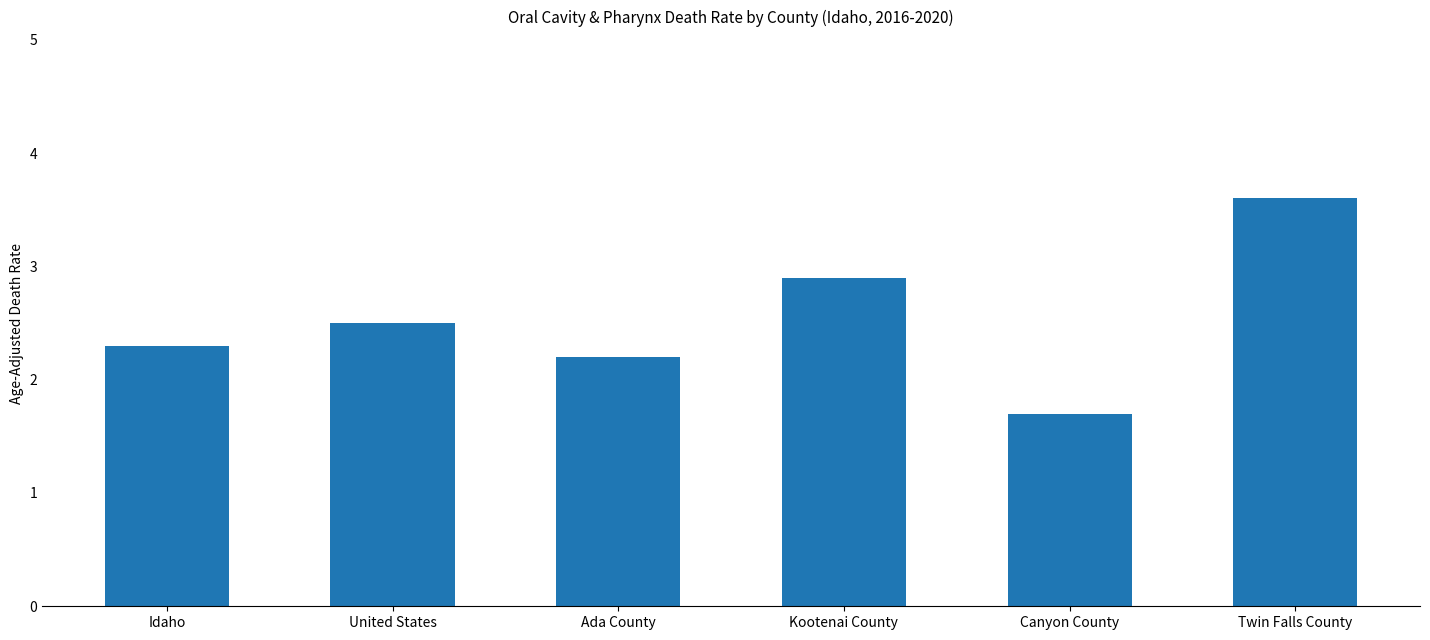

What is the average value?

2.5